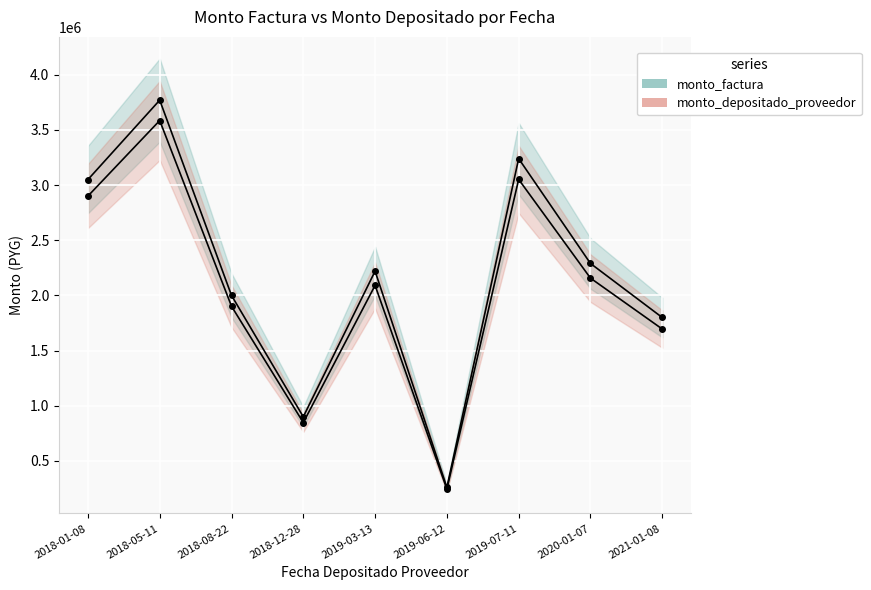

At which label does monto_factura first exceed 2220000?

2018-01-08